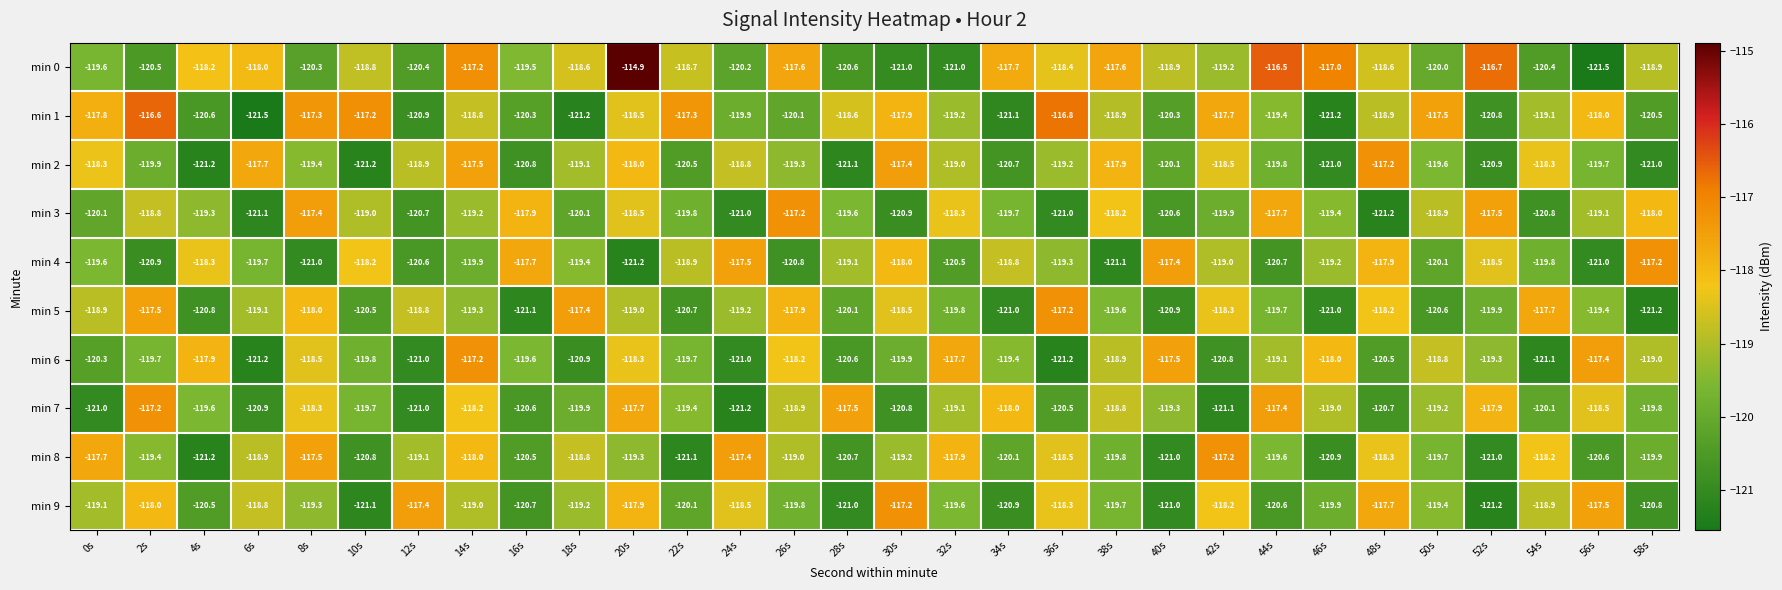

What is the difference between the maximum and second lowest values in the min 4 series?

3.9